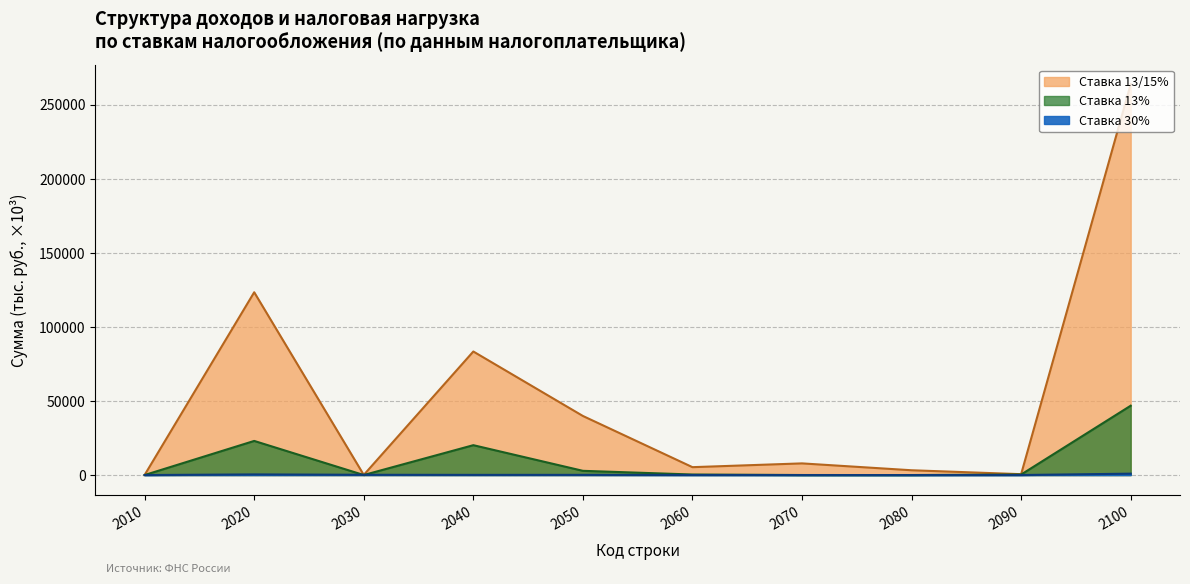

How many distinct data groups are displayed?

3